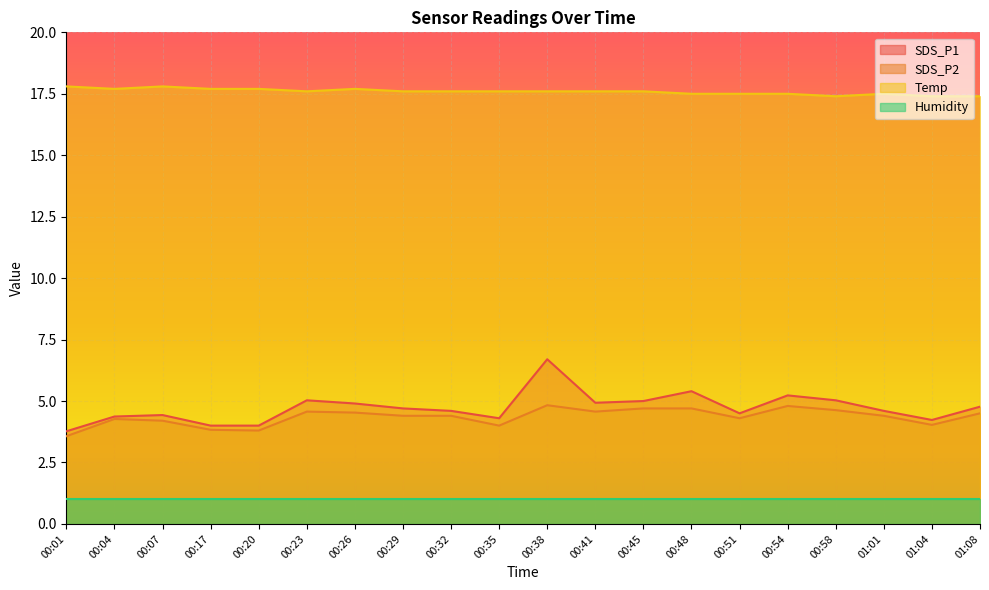

True or false: Temp and SDS_P1 intersect in this chart.

False